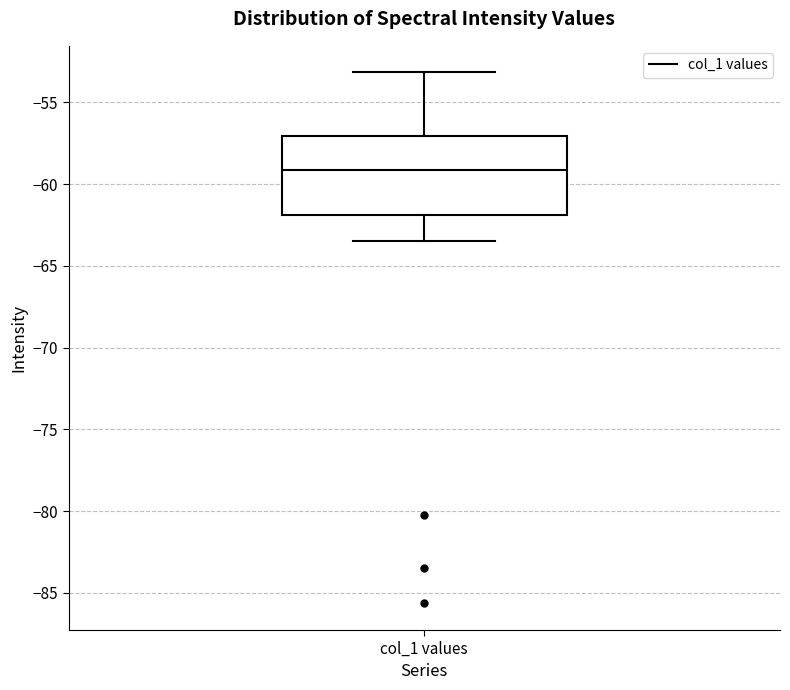

Where does the median line of the box for col_1 values sit on the y-axis? The values are not printed on the chart, so give them approximately, as read against the axis.

-59.0